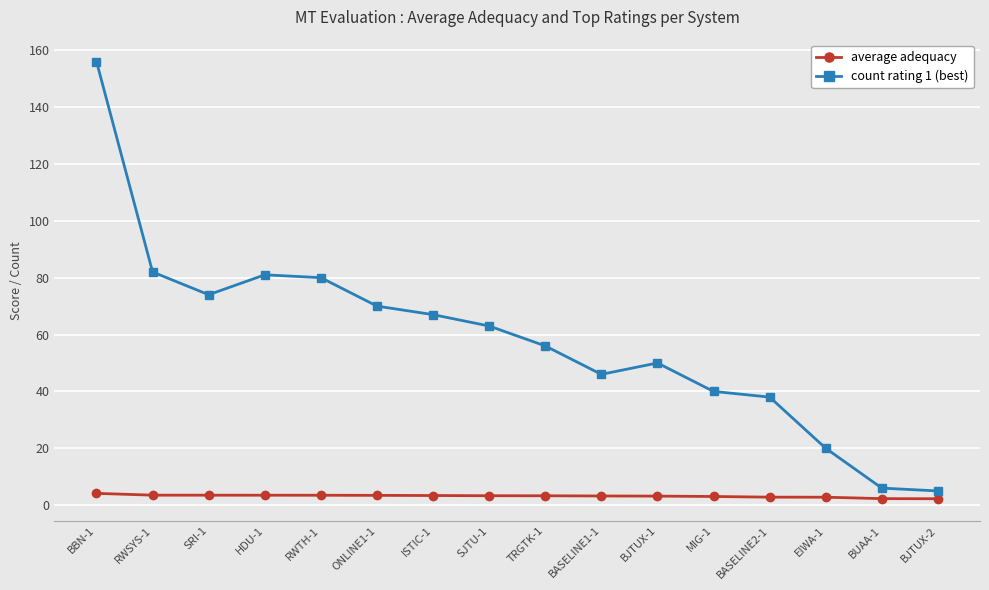

True or false: count rating 1 (best) has a value of 80.0 at RWTH-1.

True